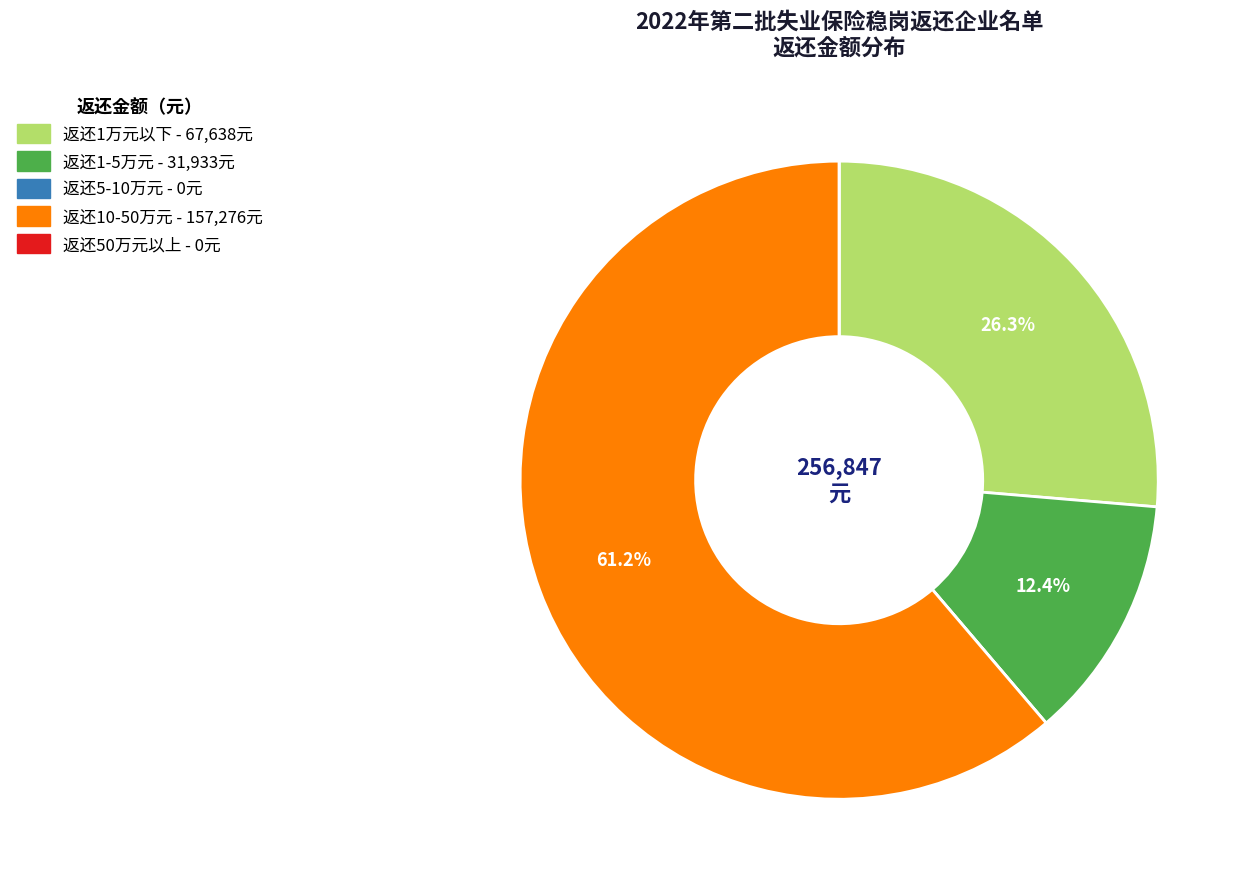

Is there a majority slice in this chart?

Yes